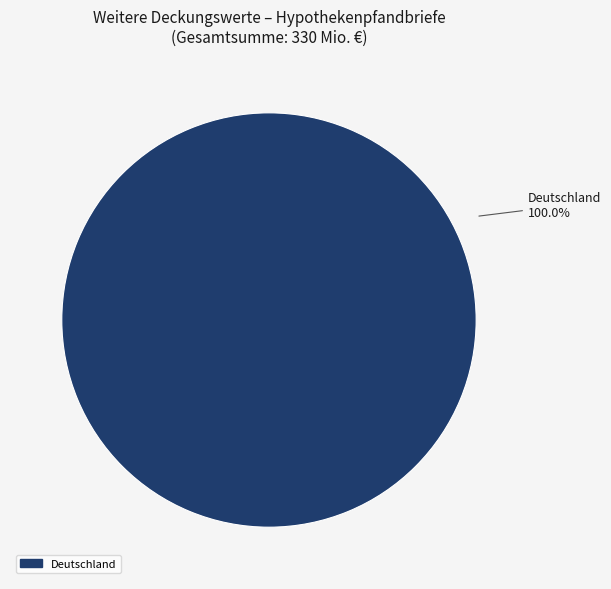

Does any single category account for the majority?

Yes